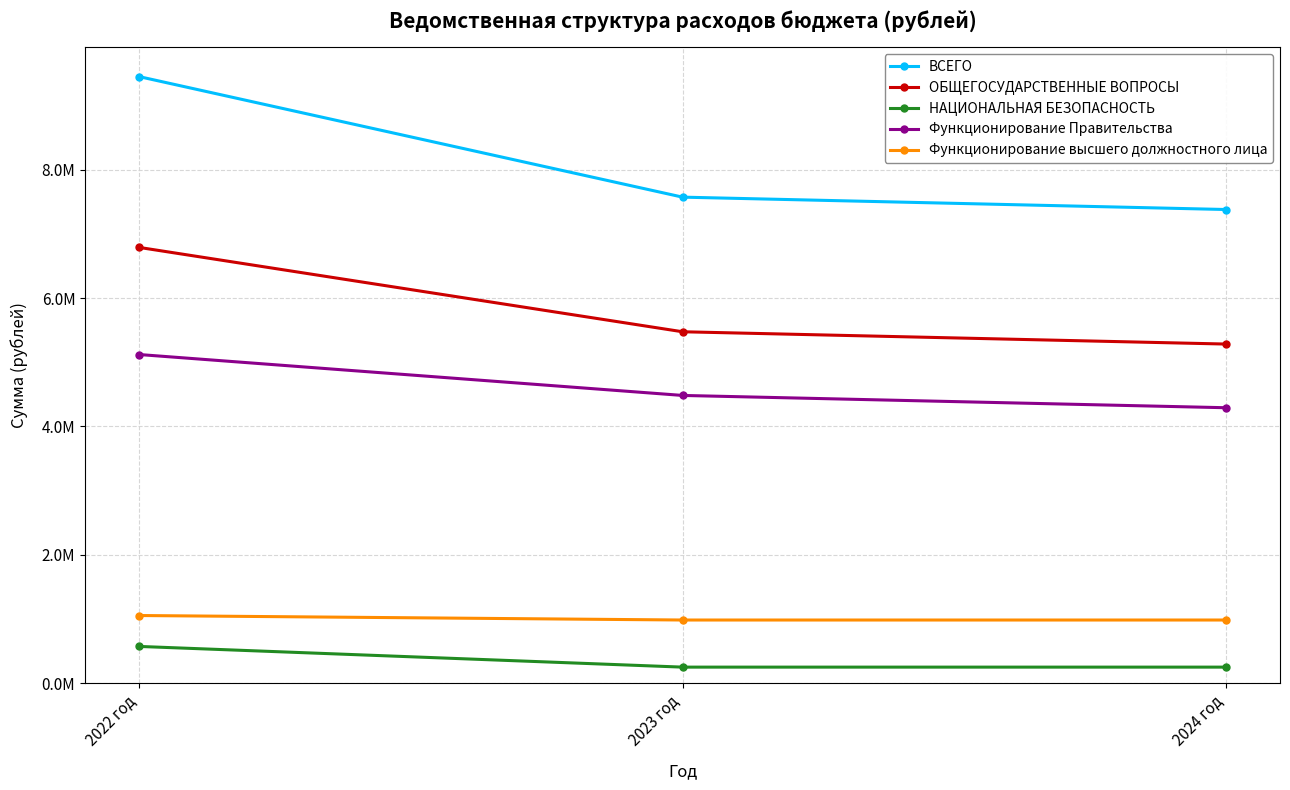

List the labels in order of ОБЩЕГОСУДАРСТВЕННЫЕ ВОПРОСЫ value, largest first.

2022 год, 2023 год, 2024 год